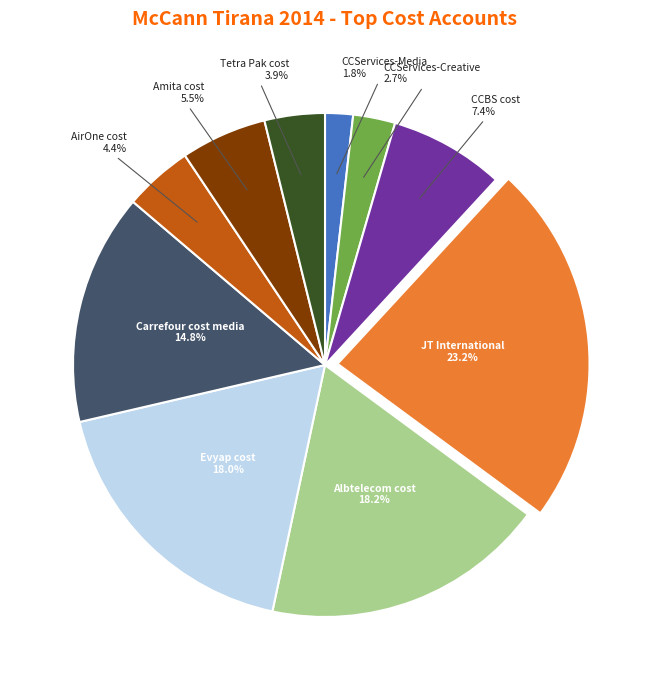

Is there a majority slice in this chart?

No